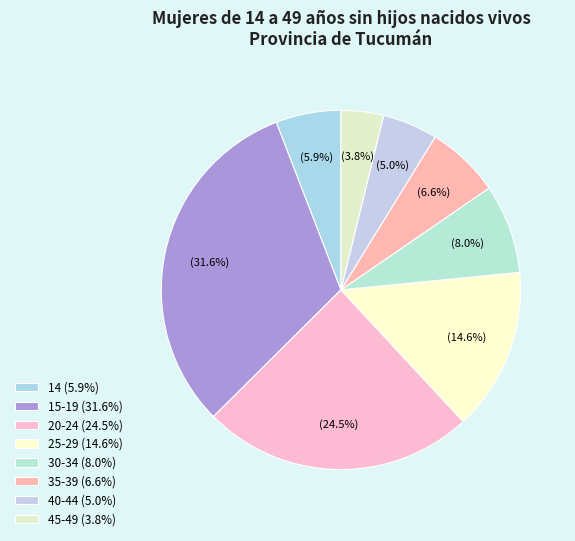

Which category has the biggest portion of the pie?

15-19